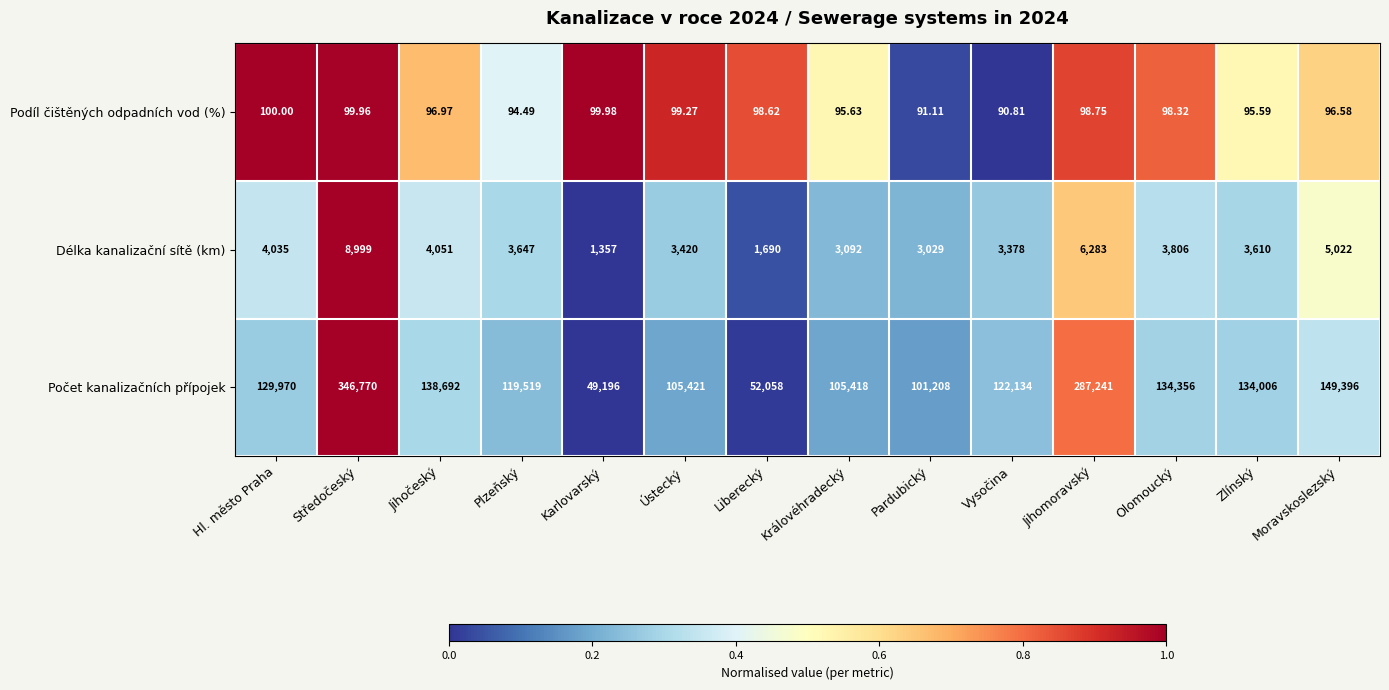

Between Středočeský and Moravskoslezský, which series saw the biggest shift?

Počet kanalizačních přípojek